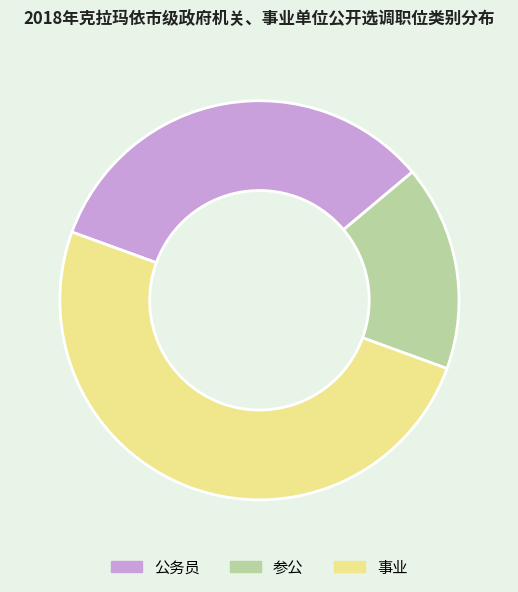

Does 公务员 represent more than half of the total?

No